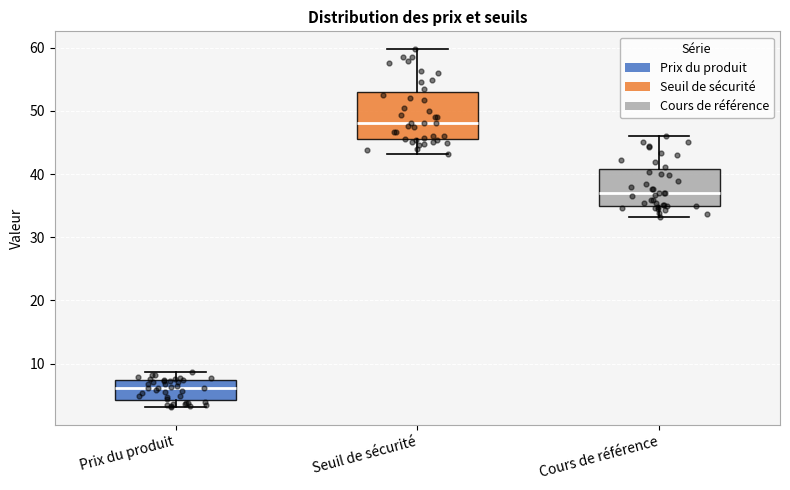

Which box is the tallest, from its lower edge to its upper edge?

Seuil de sécurité